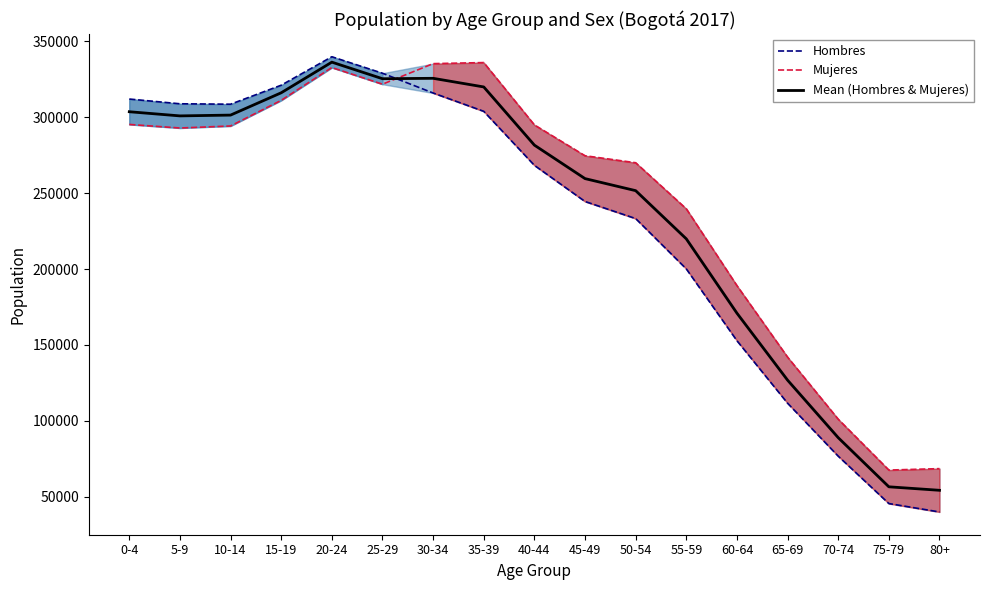

Where is Hombres nearest to the value 189953?

55-59